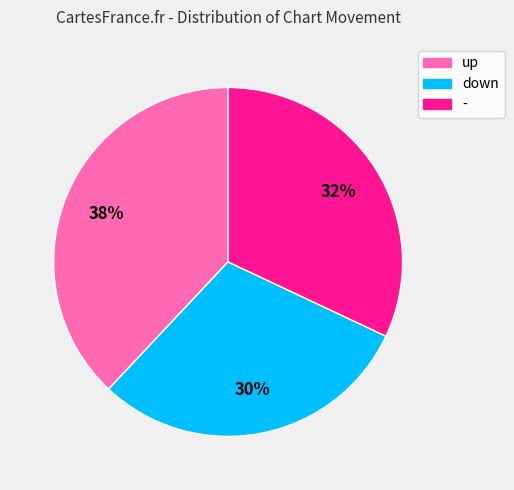

Which category has the smallest portion of the pie?

down